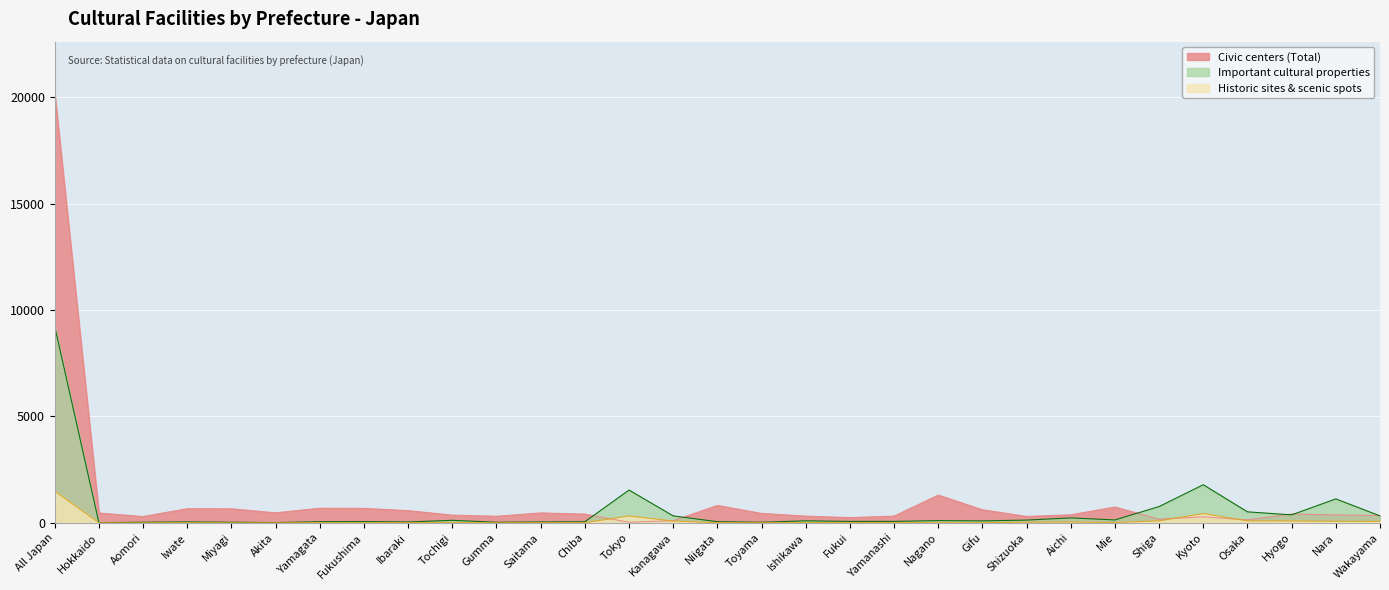

Which series has the largest total across all categories?

Civic centers (Total)